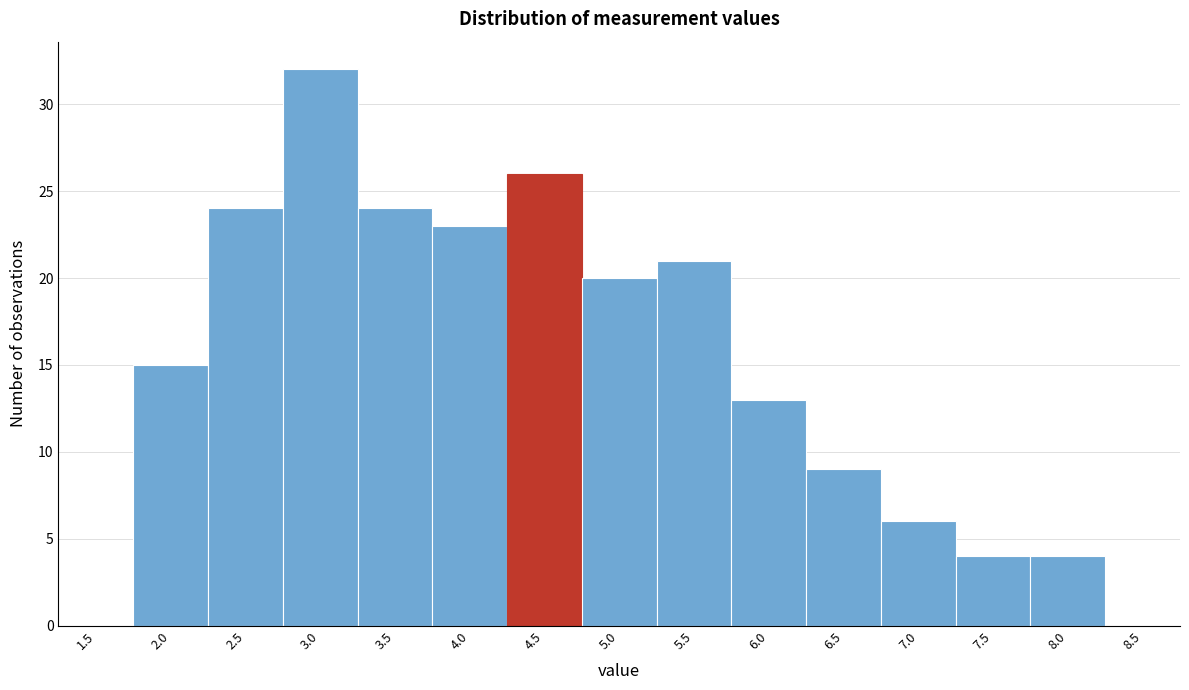

Reading left to right, what are all the values shown in this chart?

1.5=0	2.0=15	2.5=24	3.0=32	3.5=24	4.0=23	4.5=26	5.0=20	5.5=21	6.0=13	6.5=9	7.0=6	7.5=4	8.0=4	8.5=0